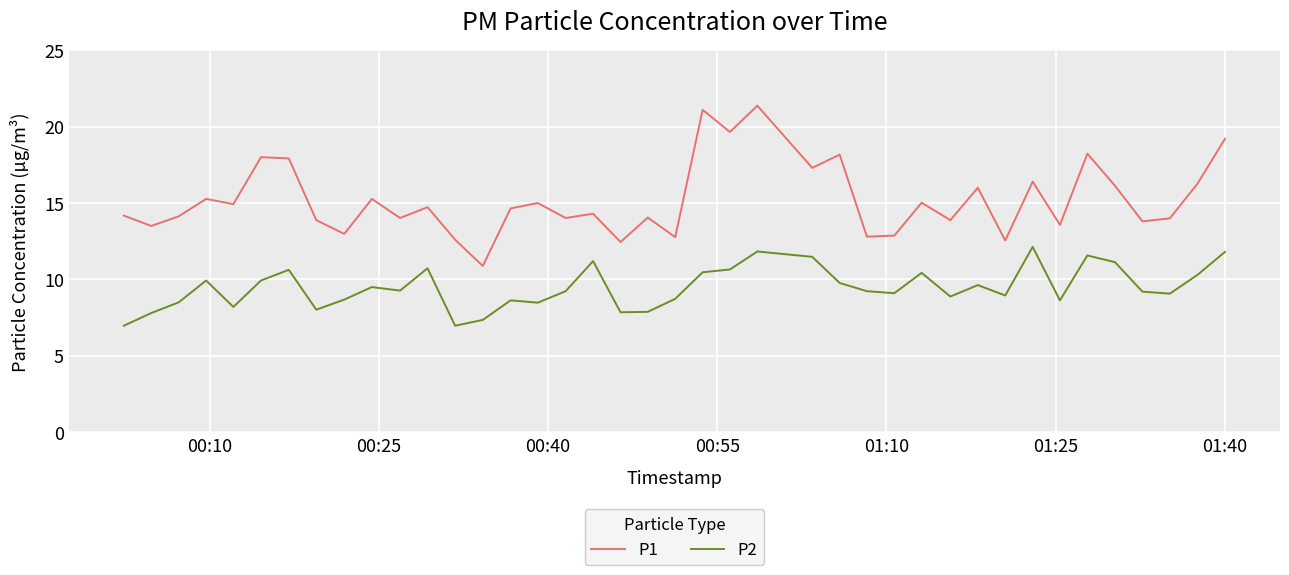

Which series has the widest spread of values?

P1